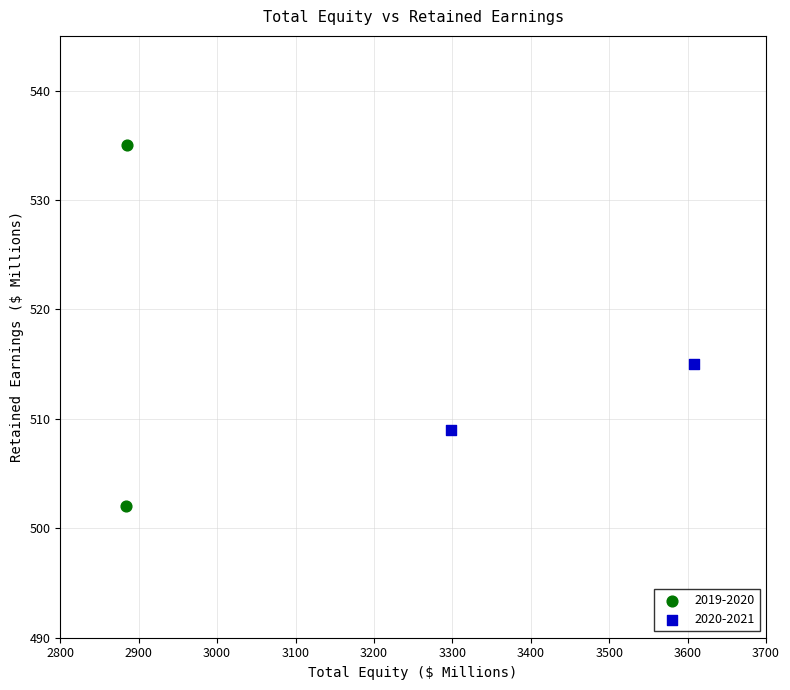

Which series has the largest Y range (max minus min)?

2019-2020